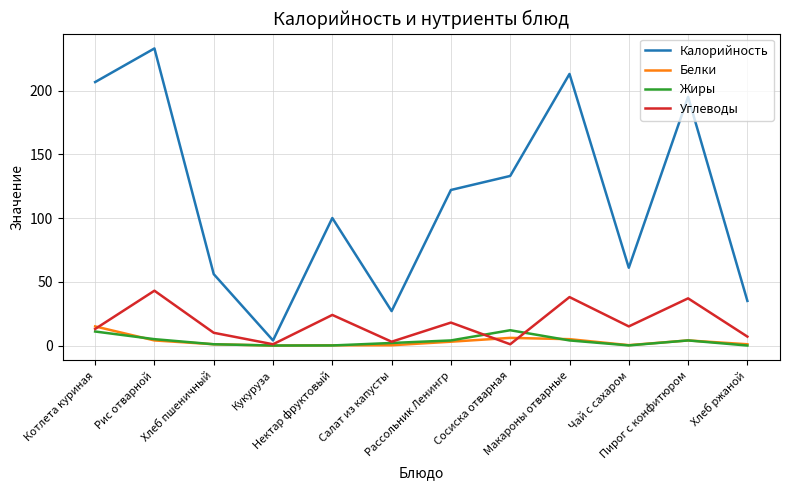

How many values in the Белки series are below 3?

6